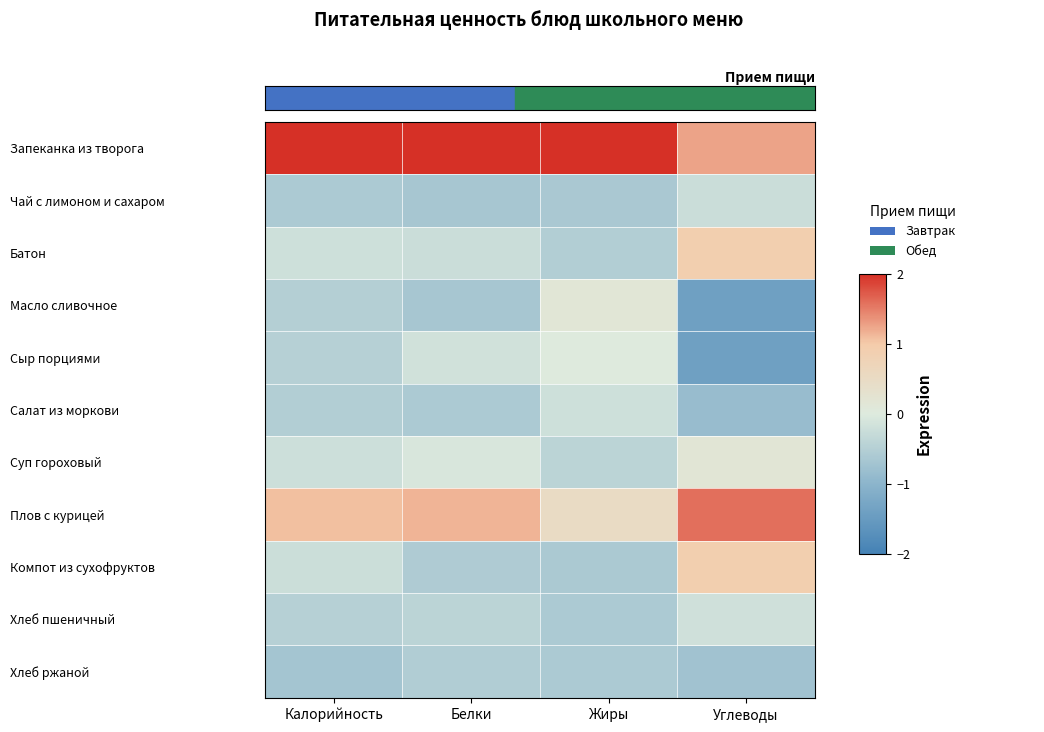

List the series in order of their peak value, lowest first.

Хлеб ржаной, Чай с лимоном и сахаром, Салат из моркови, Хлеб пшеничный, Сыр порциями, Масло сливочное, Суп гороховый, Батон, Компот из сухофруктов, Плов с курицей, Запеканка из творога